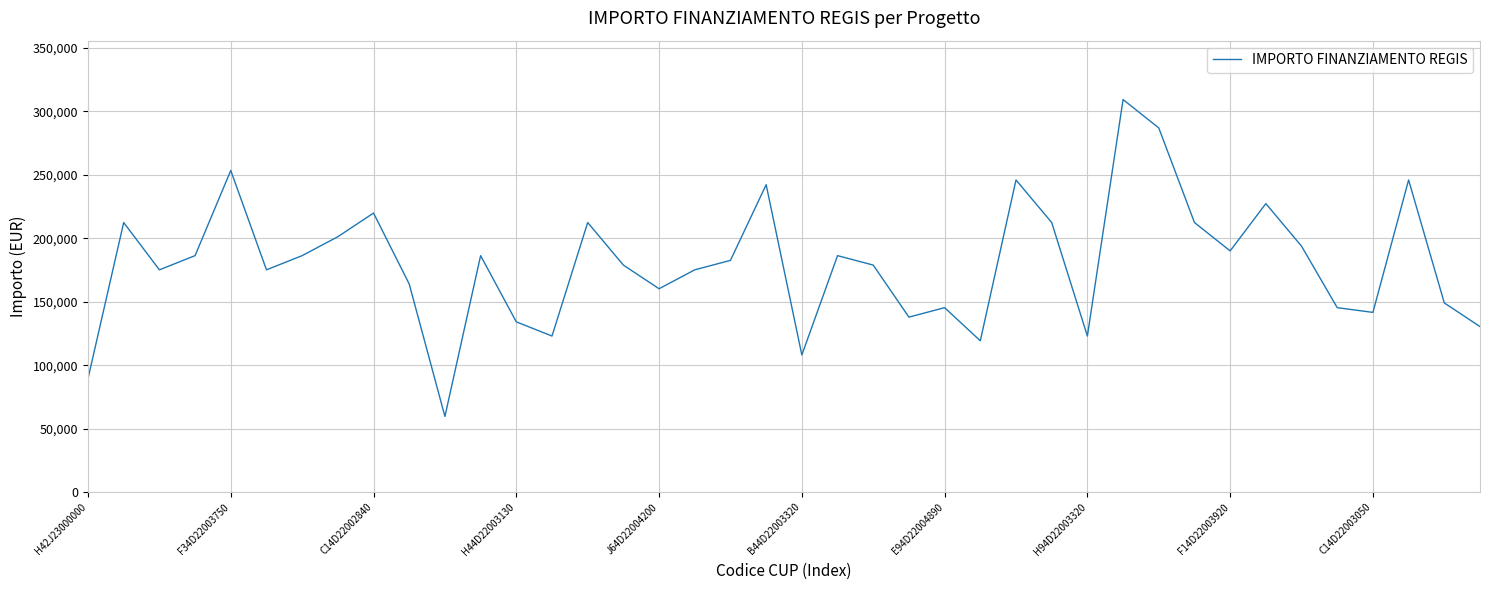

What is the maximum value shown in the chart?

309242.7